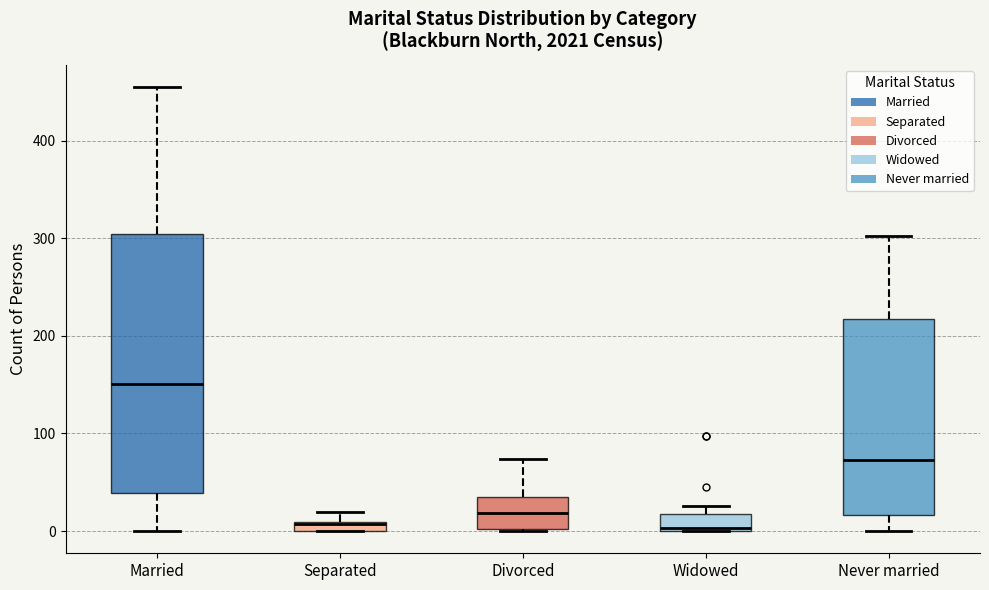

Where does the median line of the box for Married sit on the y-axis? The values are not printed on the chart, so give them approximately, as read against the axis.

150